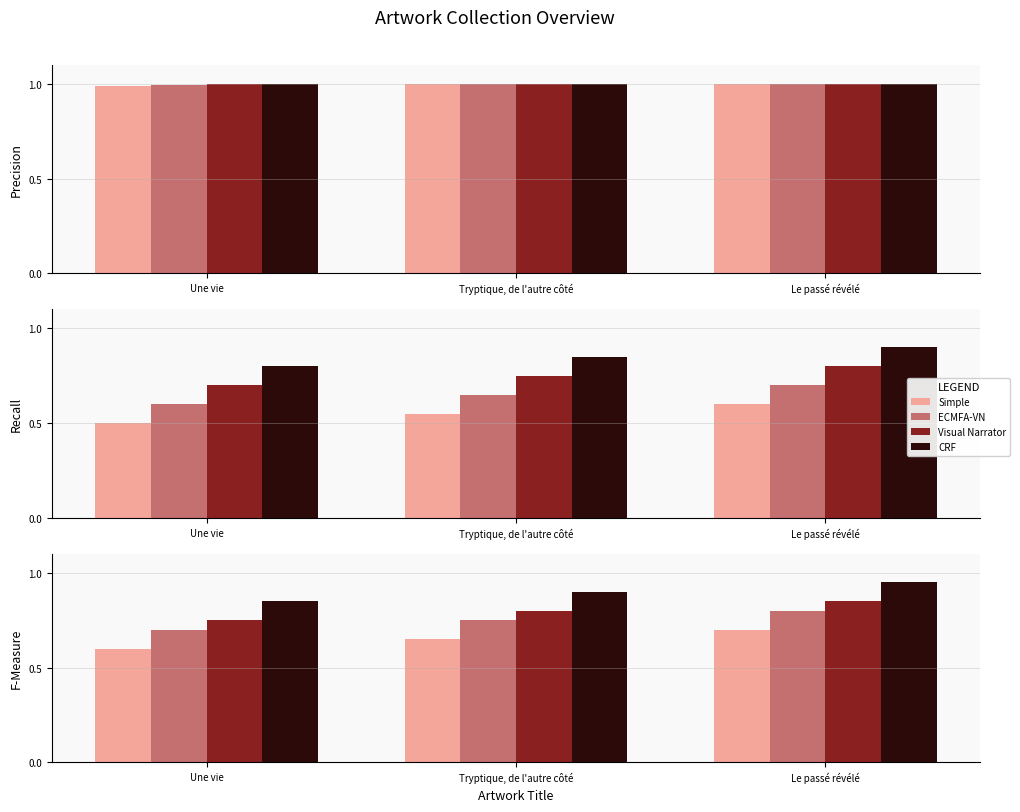

At how many categories does at least one series exceed 0?

3